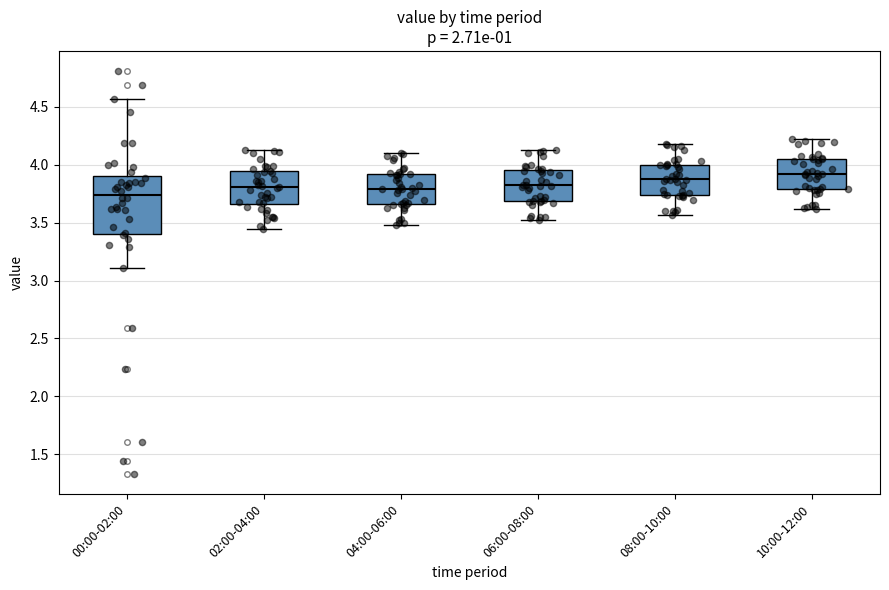

Reading left to right, transcribe this box plot: for each box, give where its median line is, the range the box spans, and where its two whiskers end, as read against the y-axis. The values are not printed on the chart, so give them approximately, as read against the axis.

00:00-02:00: median 3.75, box 3.40 to 3.90, whiskers 3.10 to 4.55
02:00-04:00: median 3.80, box 3.65 to 3.95, whiskers 3.45 to 4.15
04:00-06:00: median 3.80, box 3.65 to 3.90, whiskers 3.50 to 4.10
06:00-08:00: median 3.85, box 3.70 to 3.95, whiskers 3.50 to 4.15
08:00-10:00: median 3.90, box 3.75 to 4.00, whiskers 3.55 to 4.20
10:00-12:00: median 3.90, box 3.80 to 4.05, whiskers 3.60 to 4.20